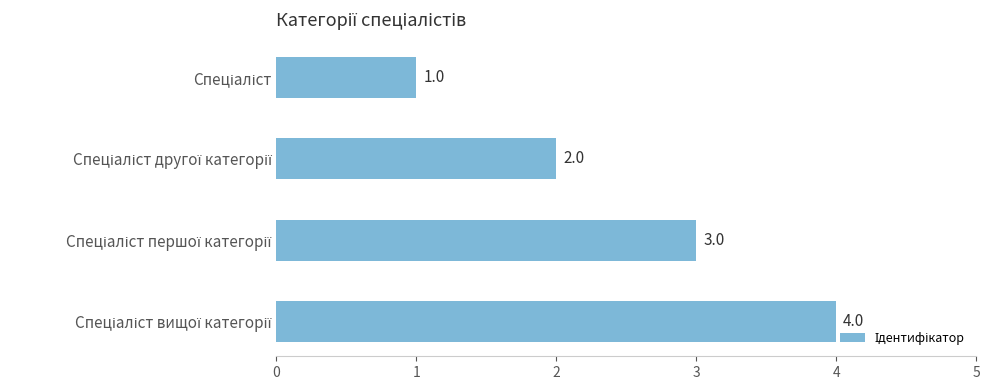

Are the bars grouped side by side (vs. stacked)?

No